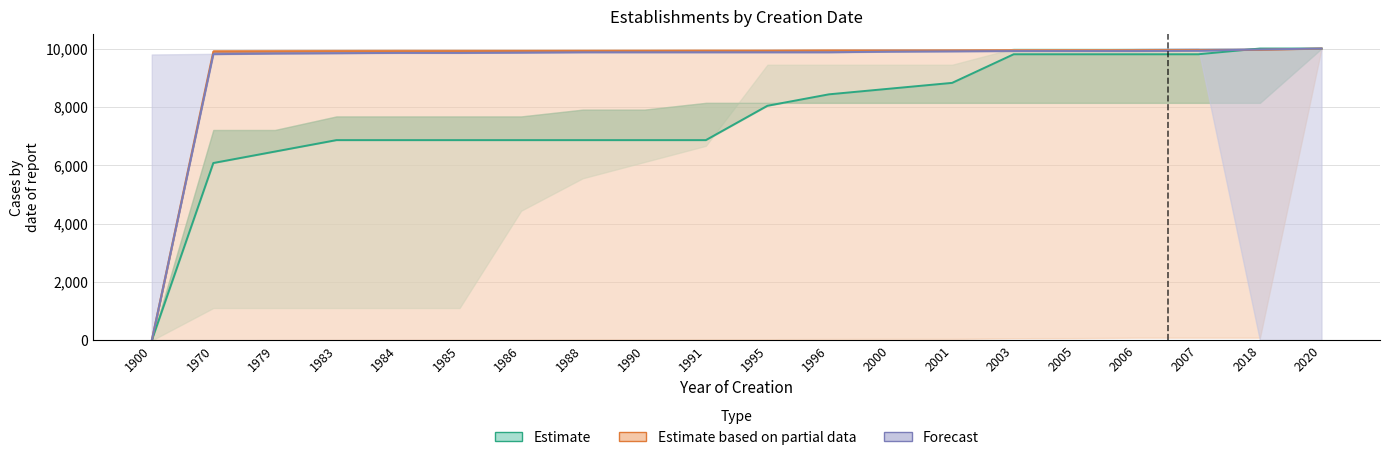

True or false: Estimate (geo_score) has more than 0 points higher than both neighbors.

False